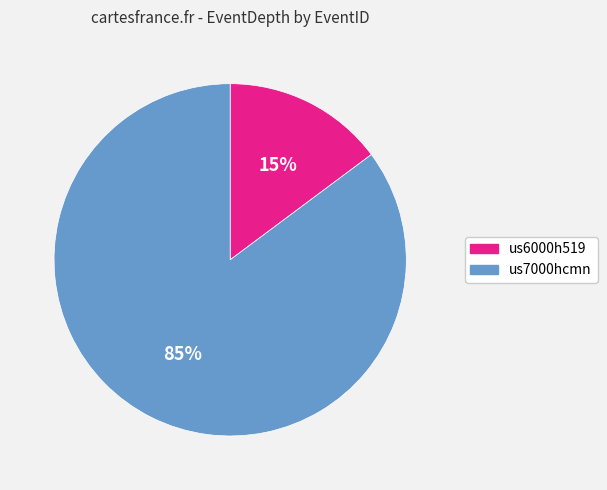

The us6000h519 slice represents 15% of the pie. True or false?

True